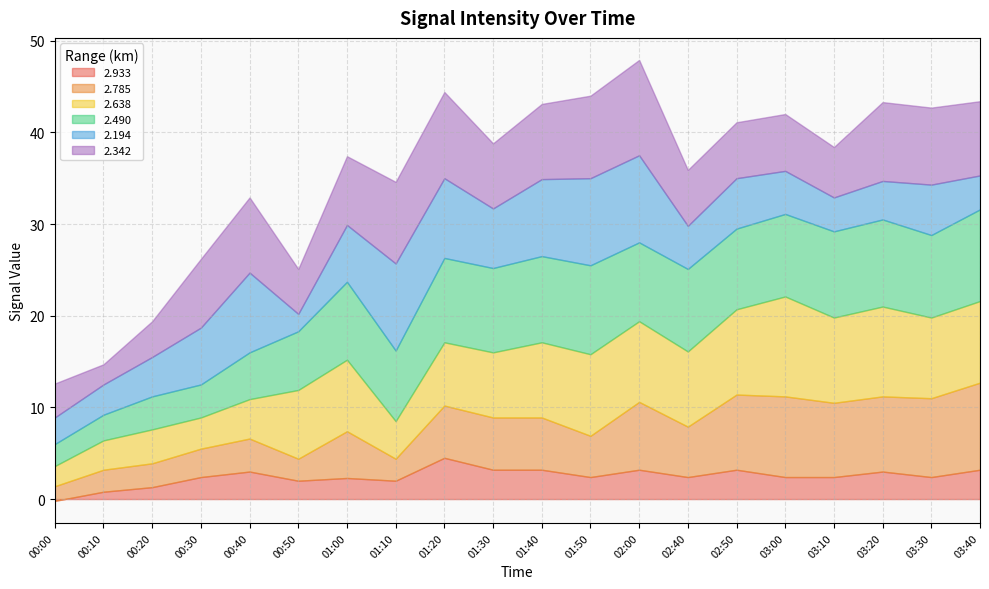

What is the approximate value of 2.785 at 00:20?

2.6